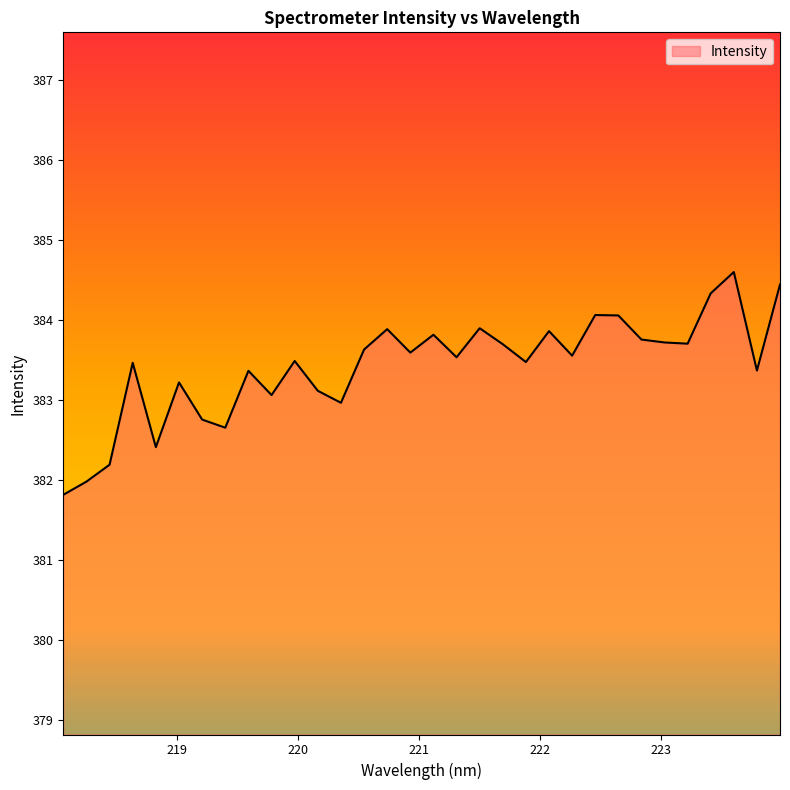

What is the greatest value displayed?

384.6